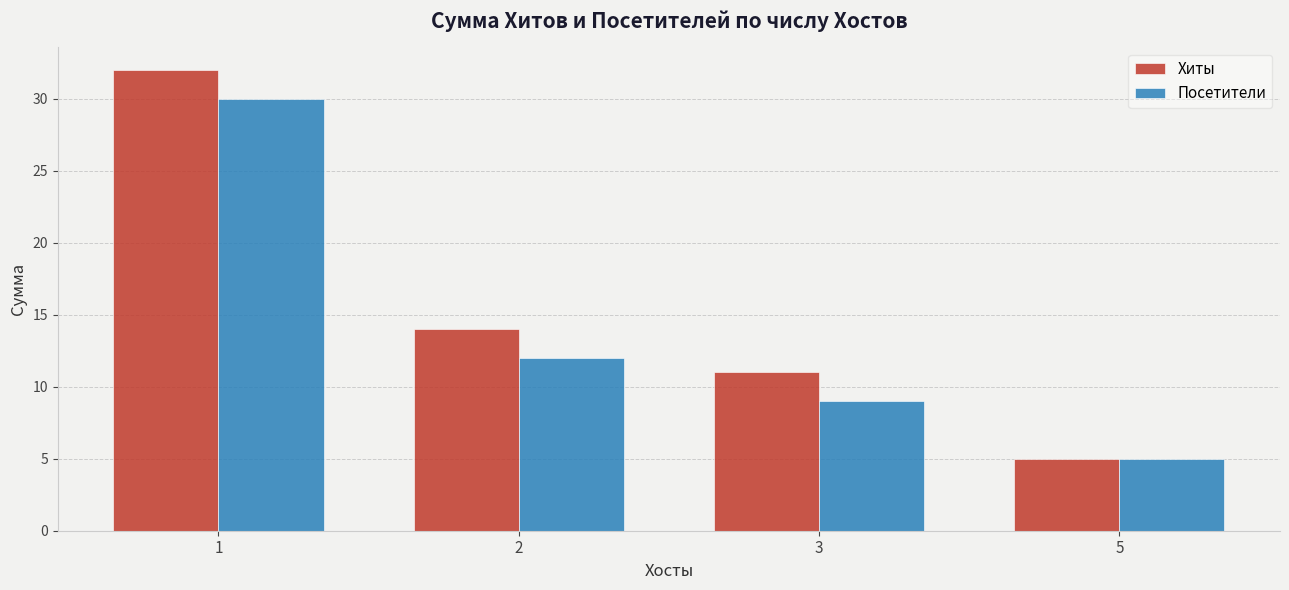

What is the sum of the Посетители values at 5 and 3?

14